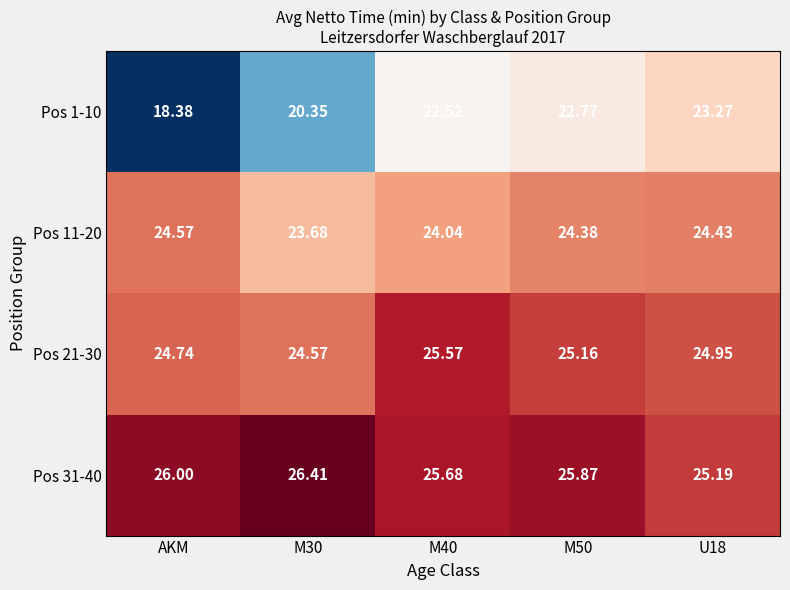

What is the difference between the highest and lowest values at M40?

3.2